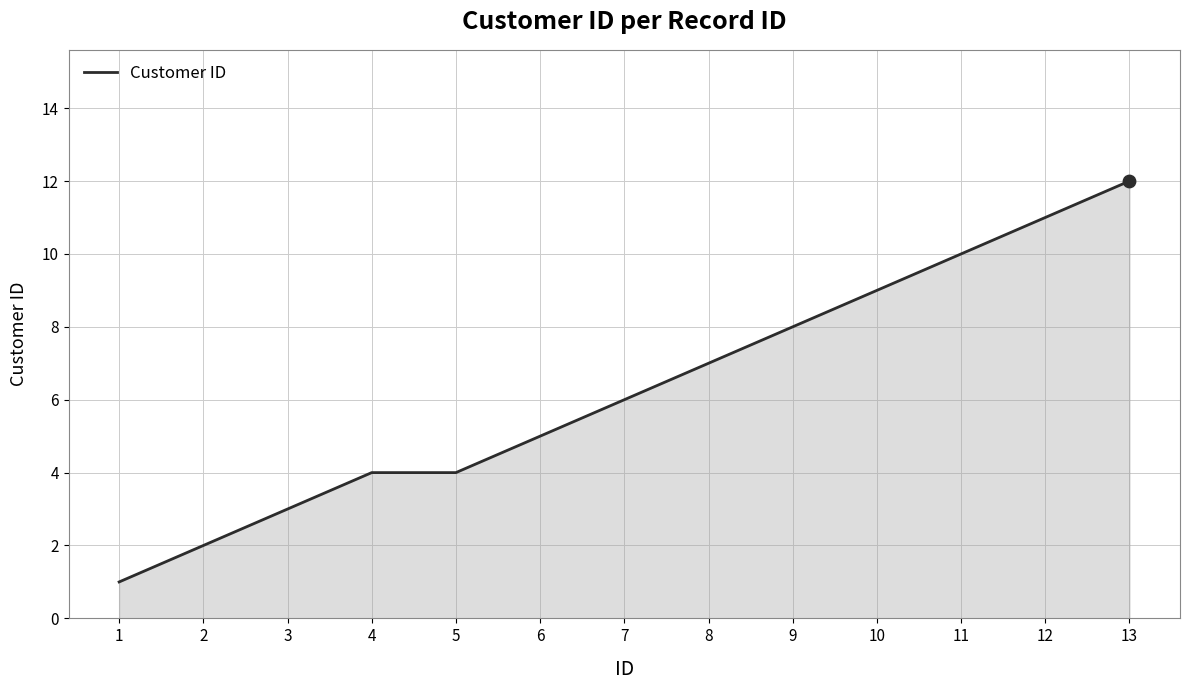

Between 1 and 3, which is larger?

3